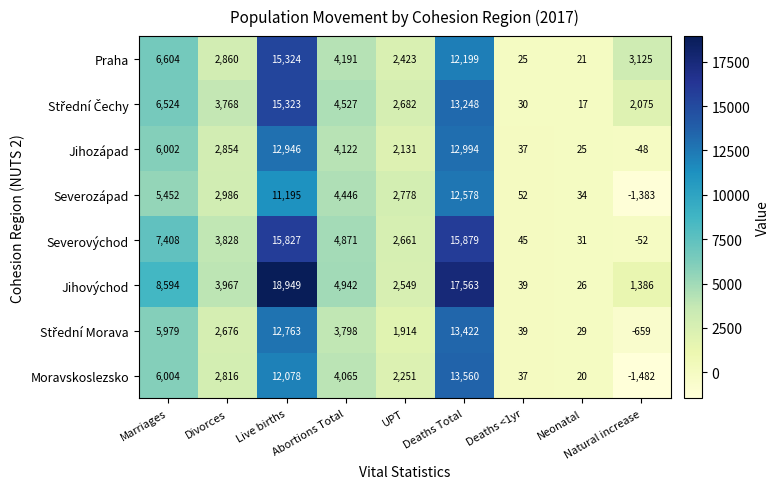

What is the greatest value displayed?

18949